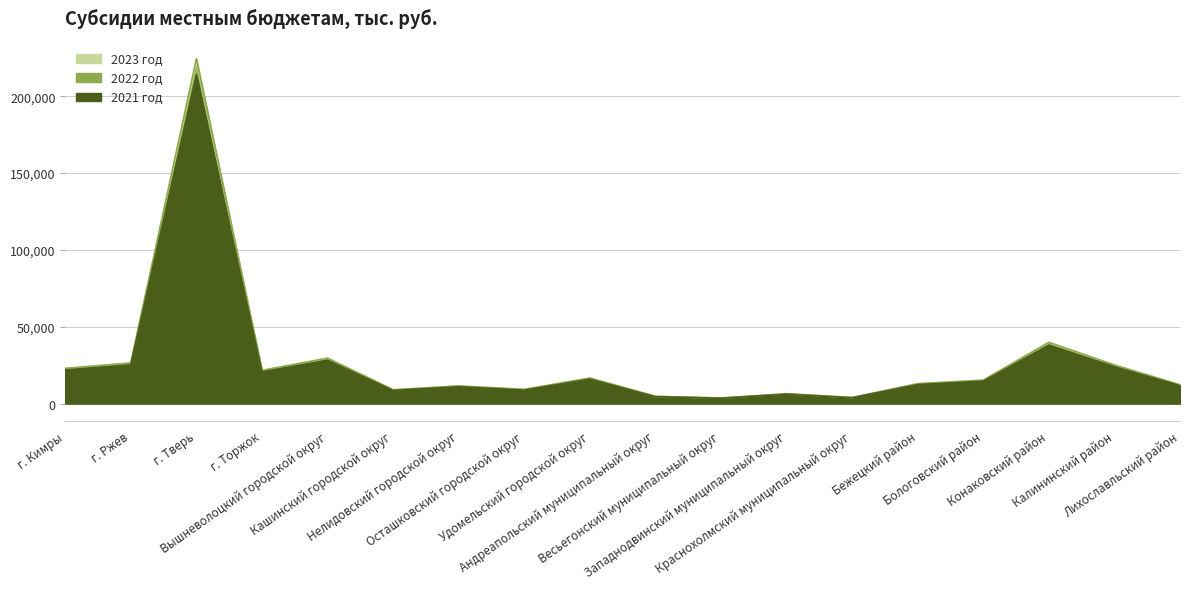

Reading right to left, extract all data points from this chart.

2021 год: 11612.4	23956.1	38009.5	14517.9	12323.9	3725.8	6078.0	3419.5	4457.2	15822.5	8766.1	10910.7	8538.8	28195.8	20595.9	214013.5	25211.2	21851.0
2022 год: 12176.0	25118.9	39854.4	15222.6	12922.1	3906.7	6373.0	3585.4	4673.5	16590.5	9191.6	11440.3	8953.3	29564.4	21595.6	224401.4	26434.9	22911.6
2023 год: 12063.1	24886.0	39484.9	15081.5	12802.3	3870.5	6313.9	3552.2	4630.2	16436.6	9106.4	11334.2	8870.2	29290.3	21395.4	222320.7	26189.8	22699.2